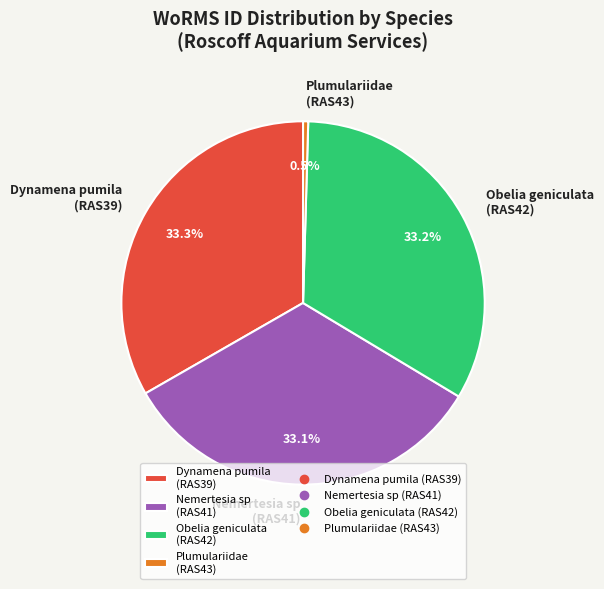

Count the number of slices in the pie.

4